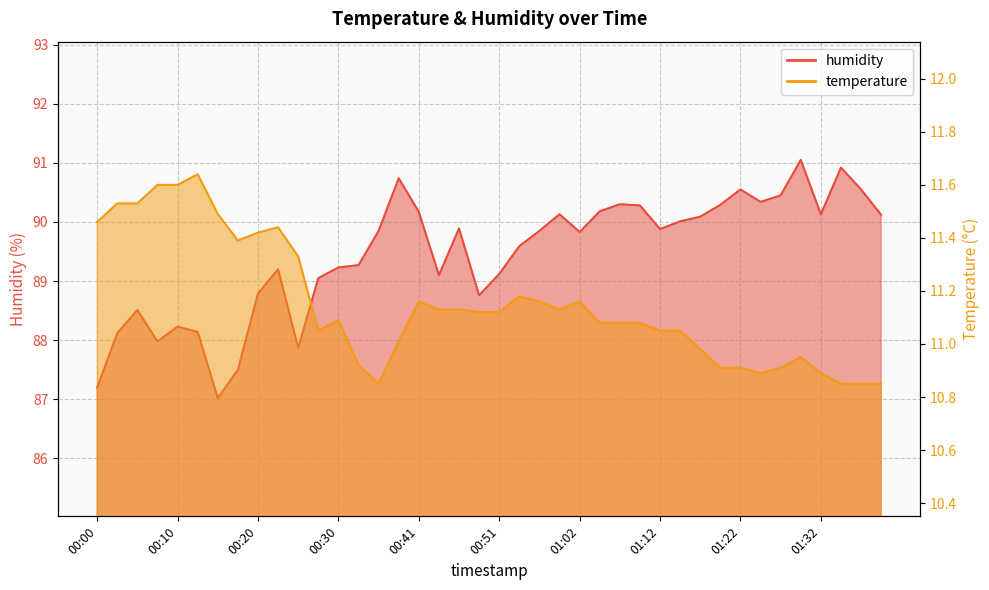

Rank the series at 00:30 from highest to lowest value.

humidity, temperature